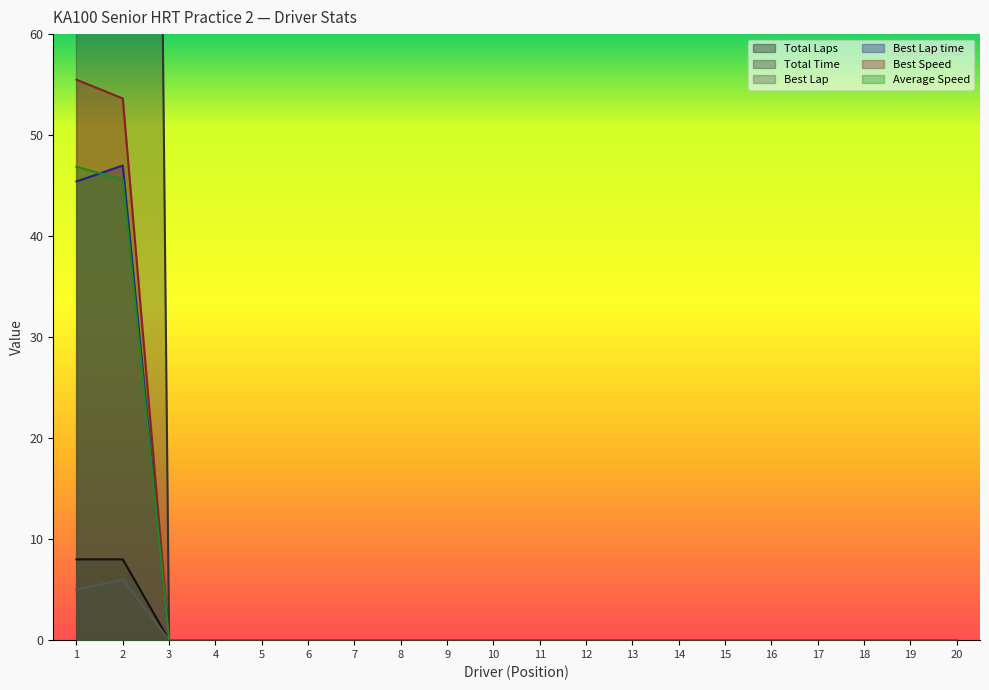

Is it true that Best Lap time equals 17.4 at 8?

False